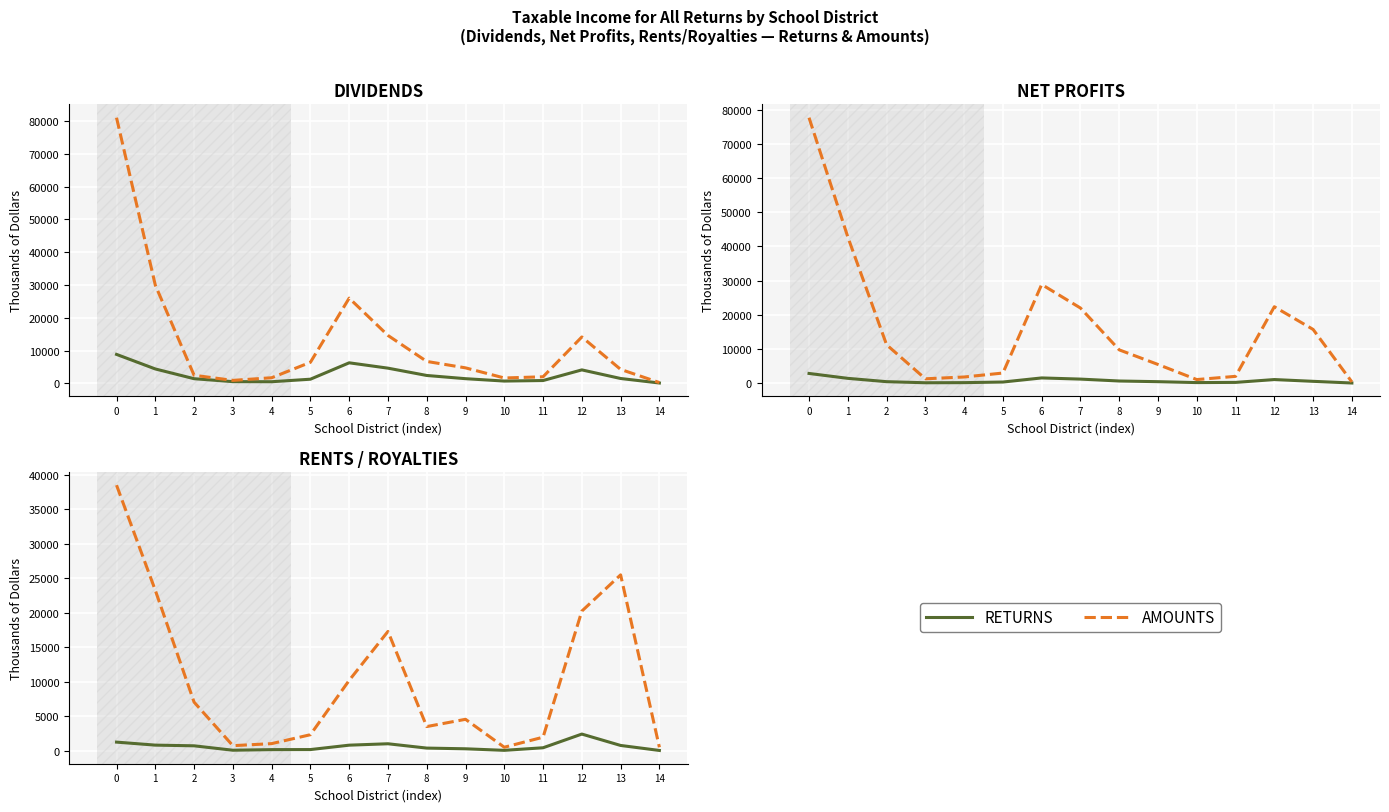

The AMOUNTS series shows 2369 at 8. True or false?

False